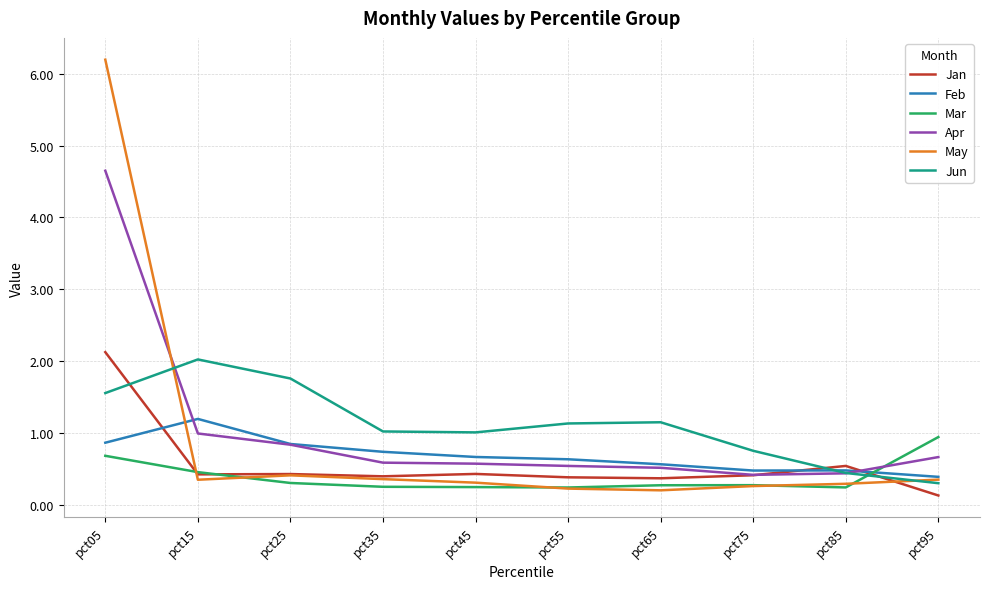

True or false: Apr and Mar cross at least once.

True